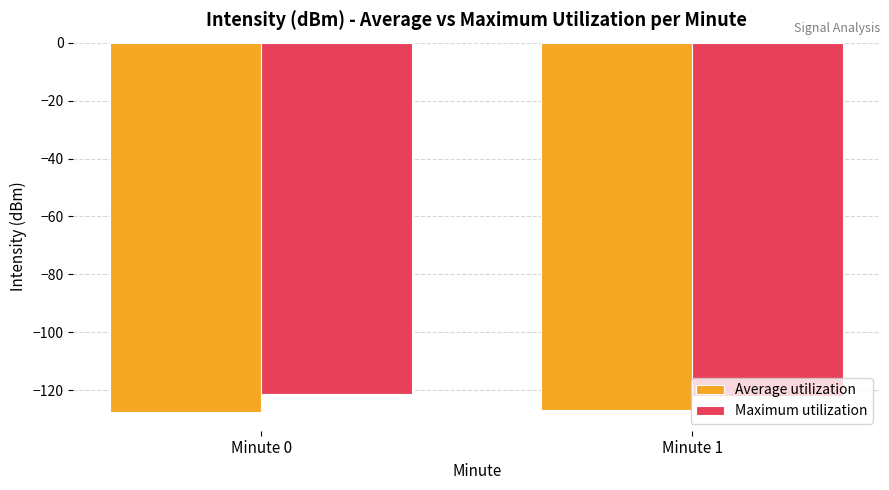

What is the difference between the highest and lowest values at Minute 0?

6.1